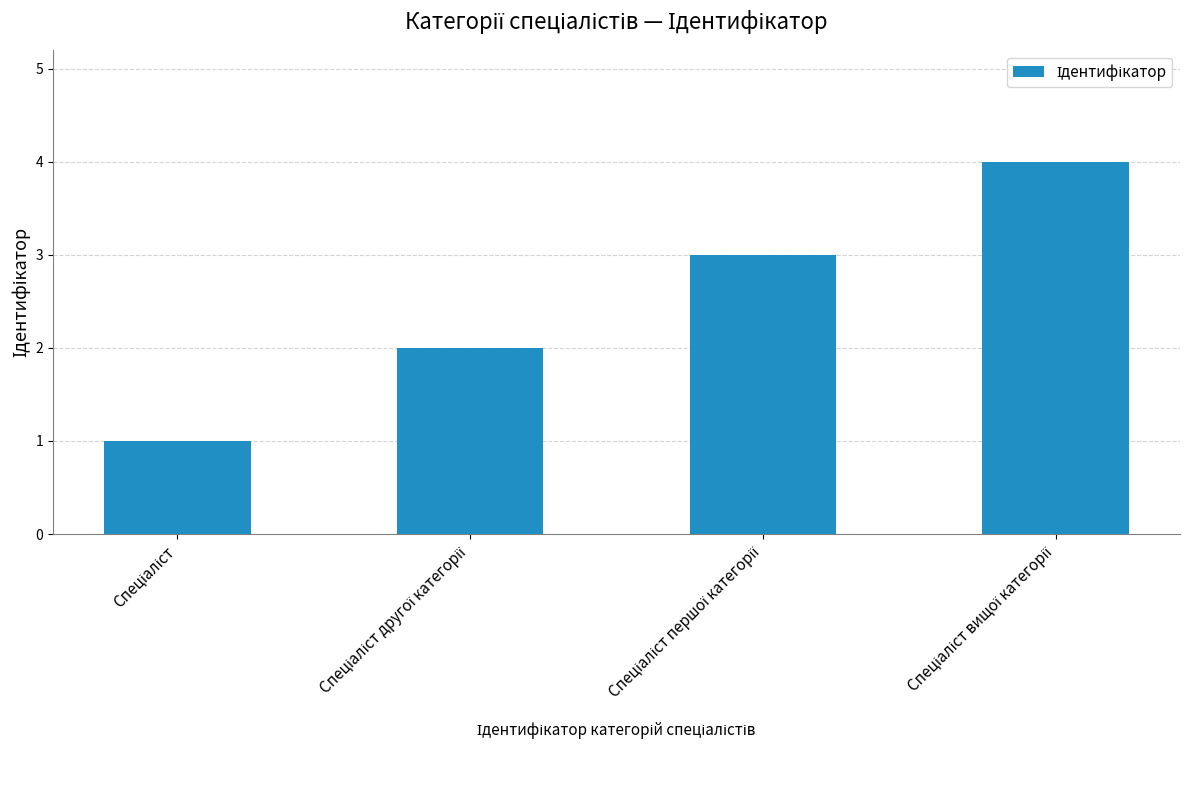

What is the difference between the maximum and minimum values?

3